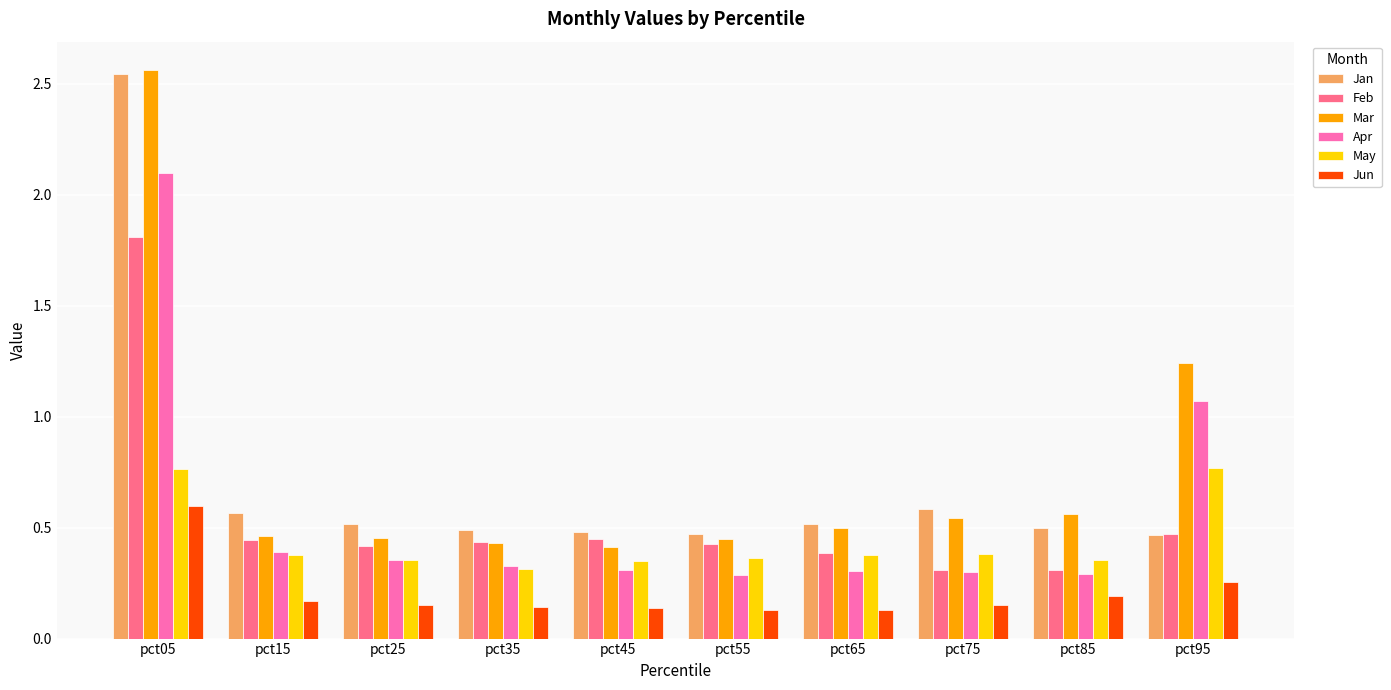

Which label corresponds to the largest value in the chart?

pct05